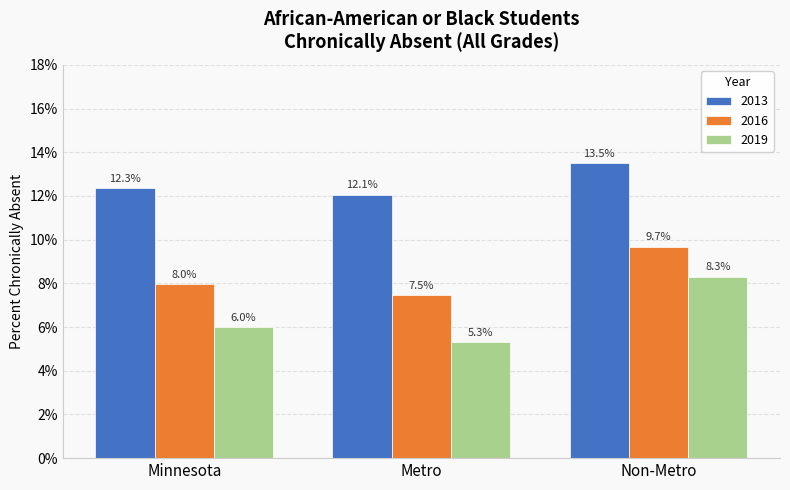

List the labels in order of 2019 value, largest first.

Non-Metro, Minnesota, Metro